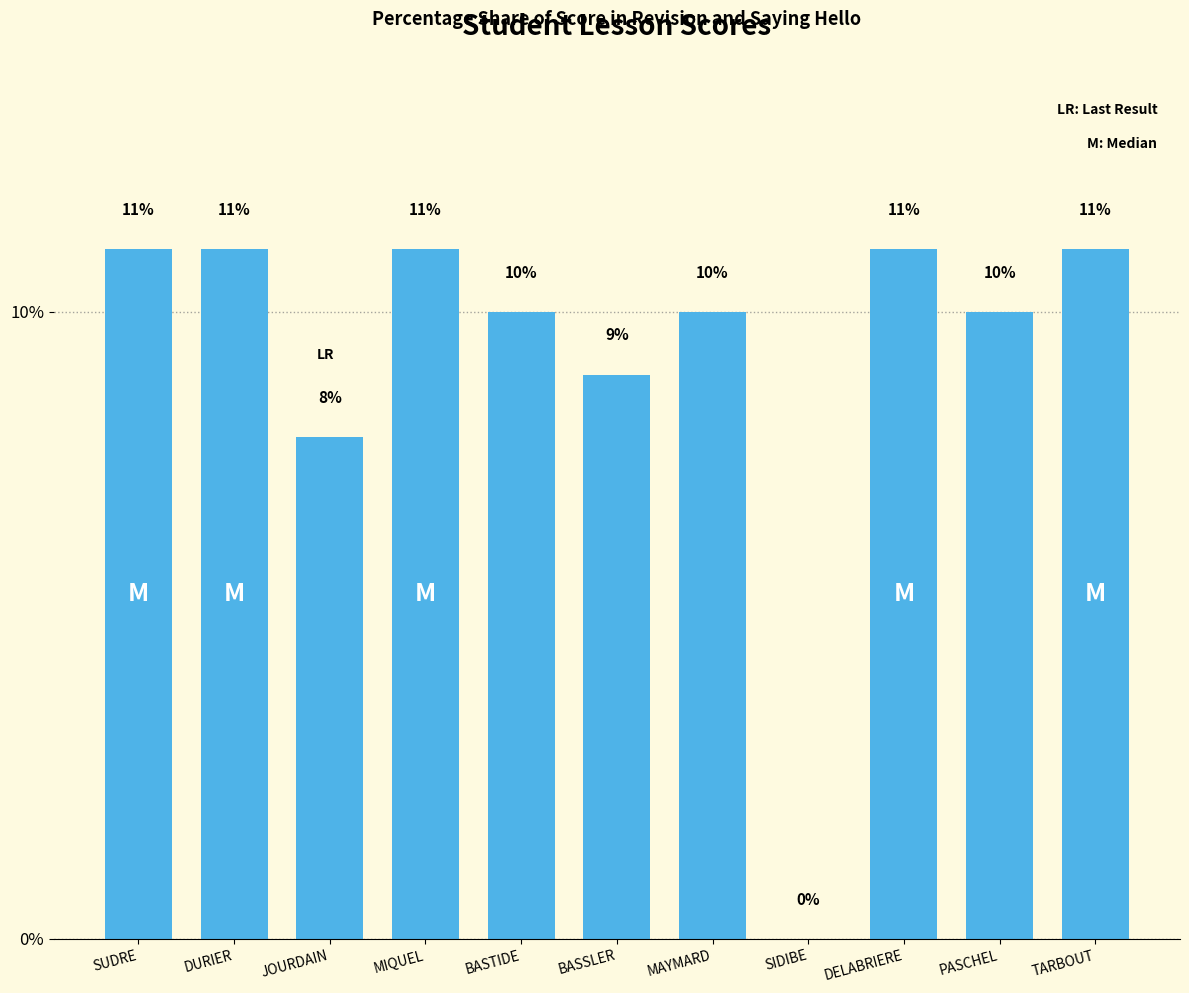

The chart shows a value of 7 at SIDIBE. True or false?

False